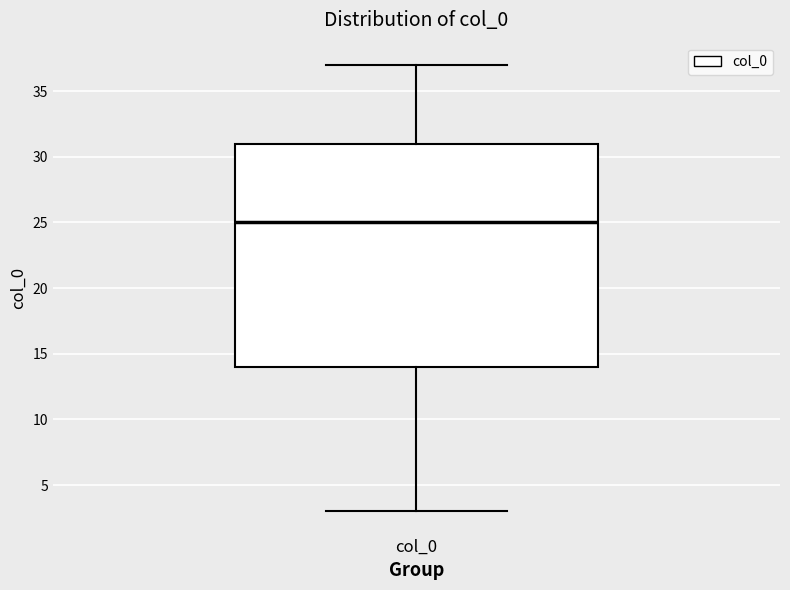

Read this box plot against the y-axis: the position of the median line, the range covered by the box, and the ends of both whiskers. The values are not printed on the chart, so give them approximately, as read against the axis.

median 25, box 14 to 31, whiskers 3 to 37